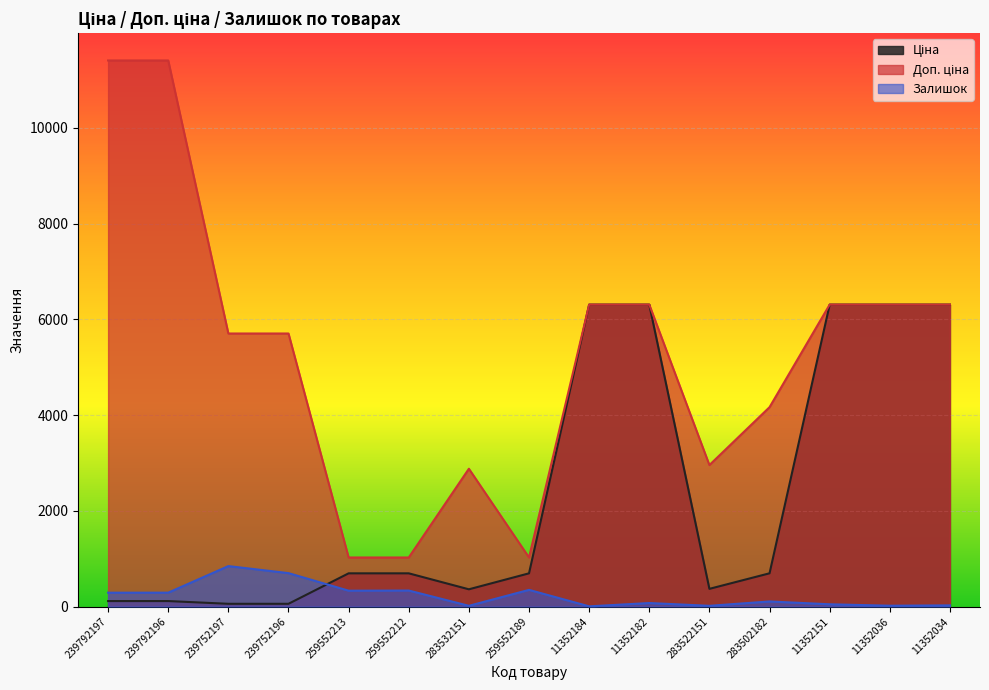

Is the value of Доп. ціна at 239792197 greater than the value of Ціна at 11352184?

Yes